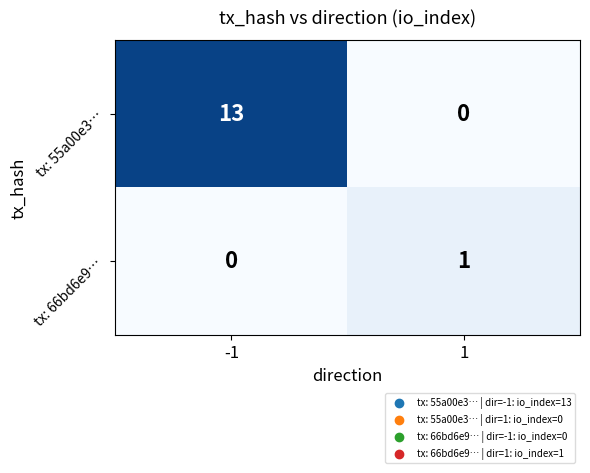

How many values in tx: 66bd6e9… are above zero?

1